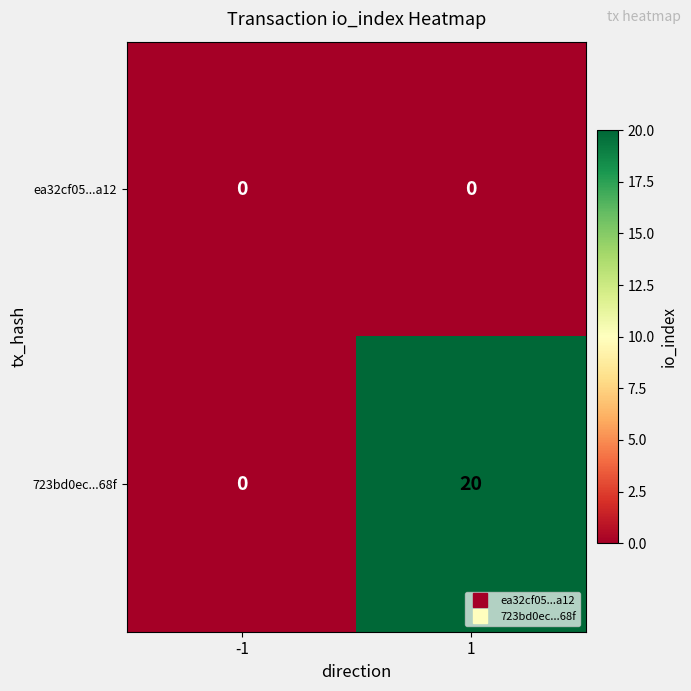

Reading left to right, extract all data points from this chart.

ea32cf05...a12: 0	0
723bd0ec...68f: 0	20